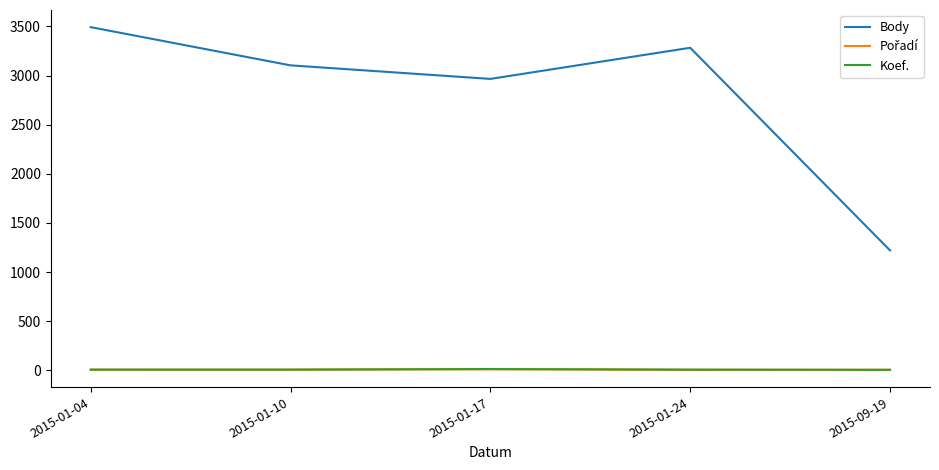

True or false: Body and Koef. intersect in this chart.

False